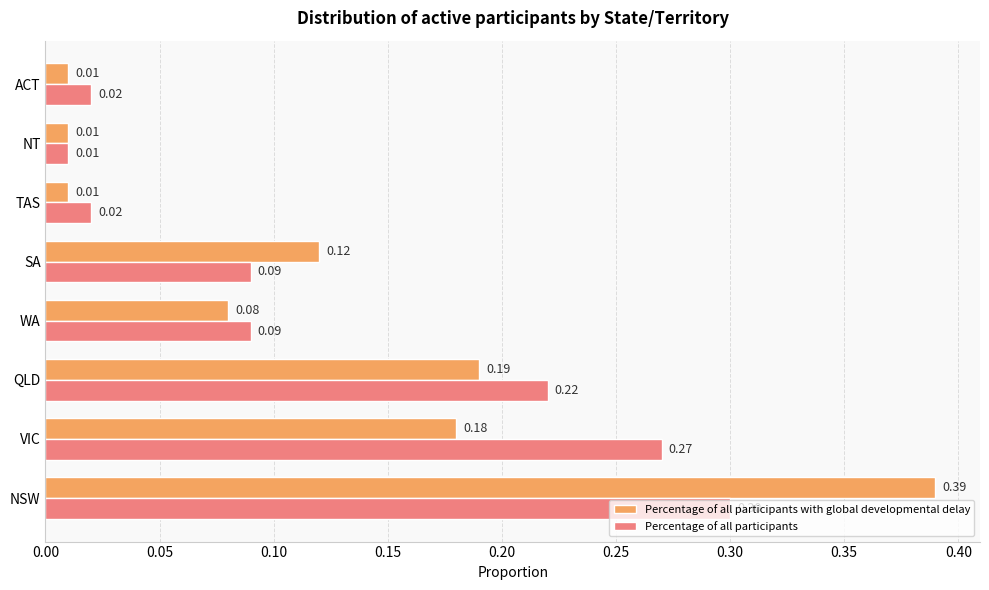

At how many categories does at least one series exceed 0?

8